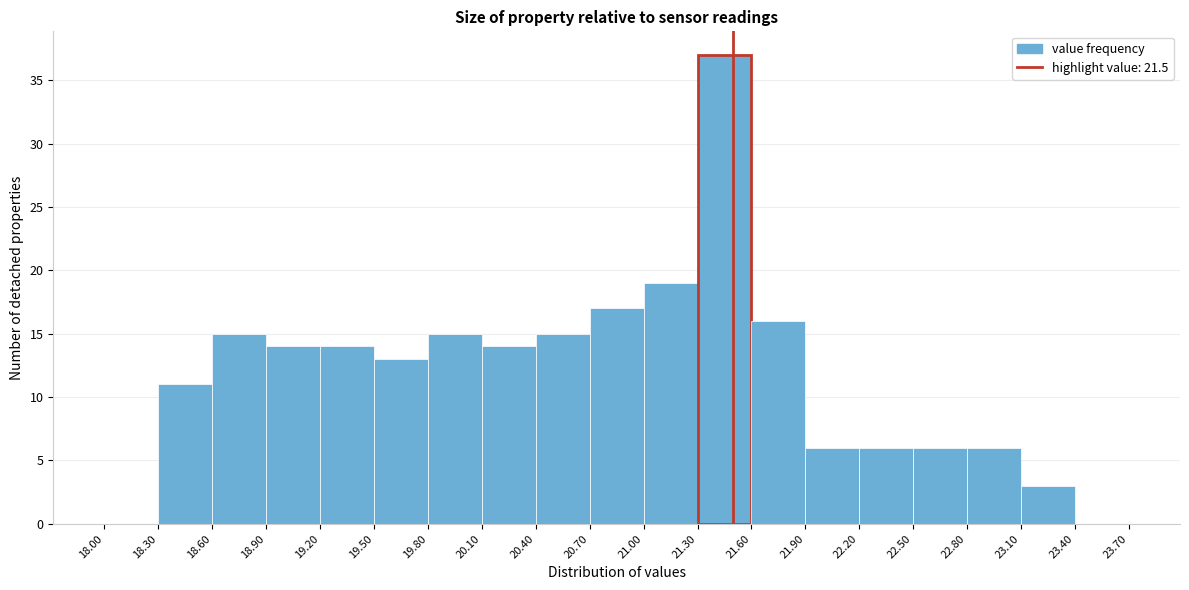

Reading left to right, list every bar in this chart as the range it spans on the x-axis followed by its height. The values are not printed on the chart, so give them approximately, as read against the axis.

18.00 to 18.30: 0
18.30 to 18.60: 11
18.60 to 18.90: 15
18.90 to 19.20: 14
19.20 to 19.50: 14
19.50 to 19.80: 13
19.80 to 20.10: 15
20.10 to 20.40: 14
20.40 to 20.70: 15
20.70 to 21.00: 17
21.00 to 21.30: 19
21.30 to 21.60: 37
21.60 to 21.90: 16
21.90 to 22.20: 6
22.20 to 22.50: 6
22.50 to 22.80: 6
22.80 to 23.10: 6
23.10 to 23.40: 3
23.40 to 23.70: 0